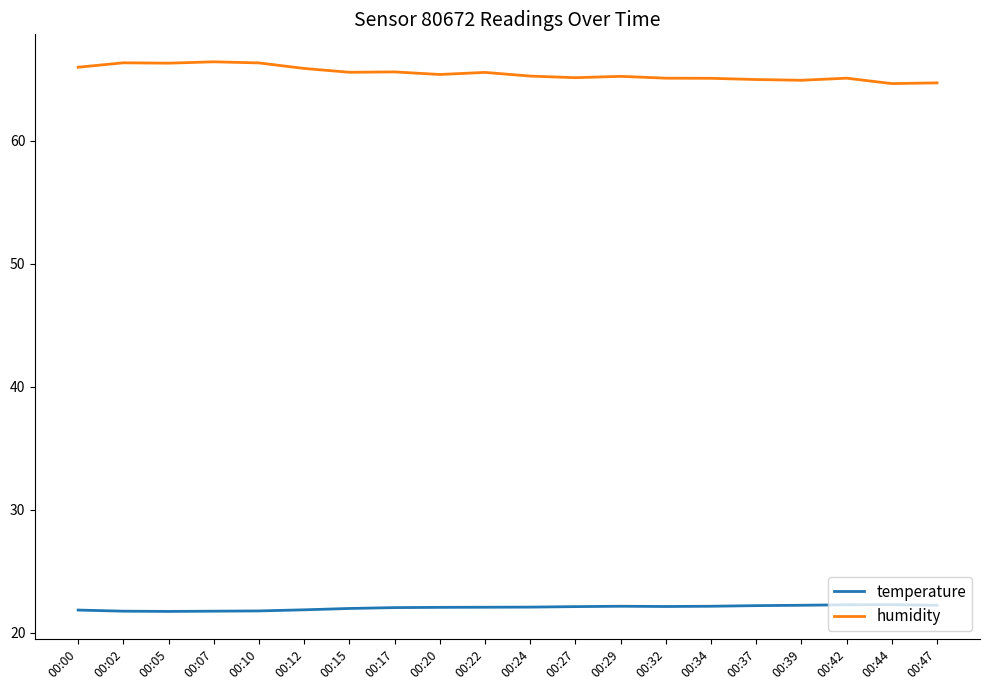

Which series has the largest total across all categories?

humidity